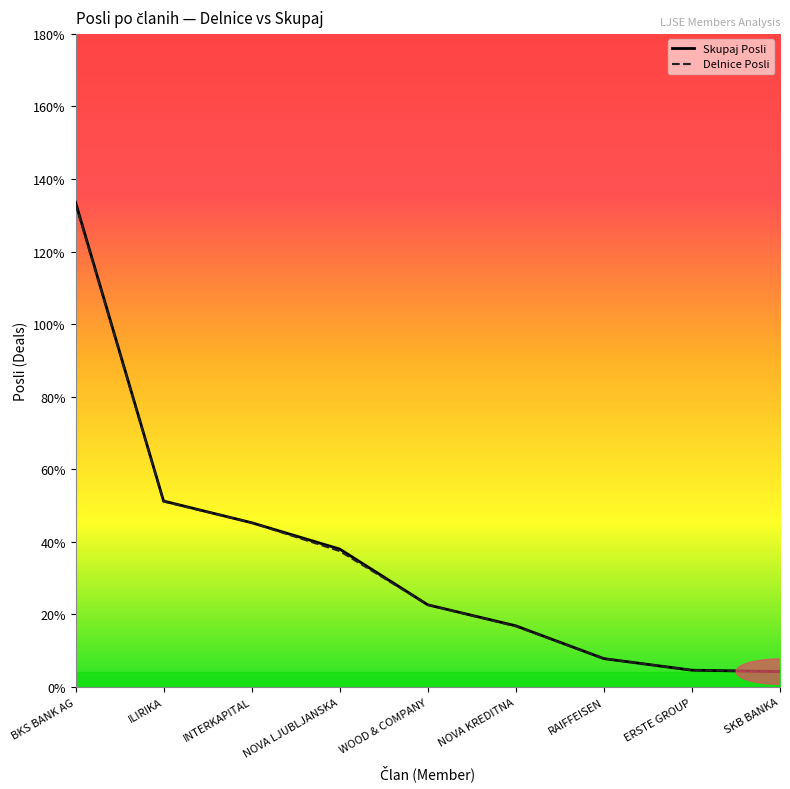

Where does the Skupaj Posli series first go above 2265?

BKS BANK AG